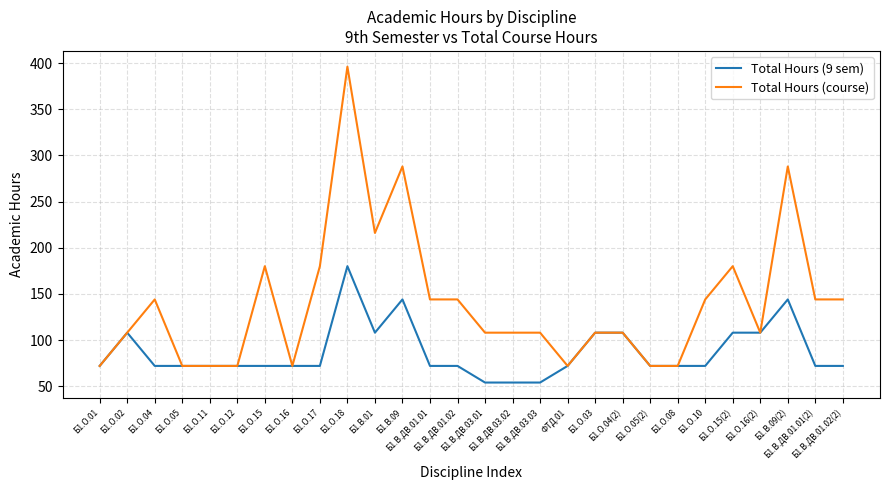

What is the maximum value shown in the chart?

396